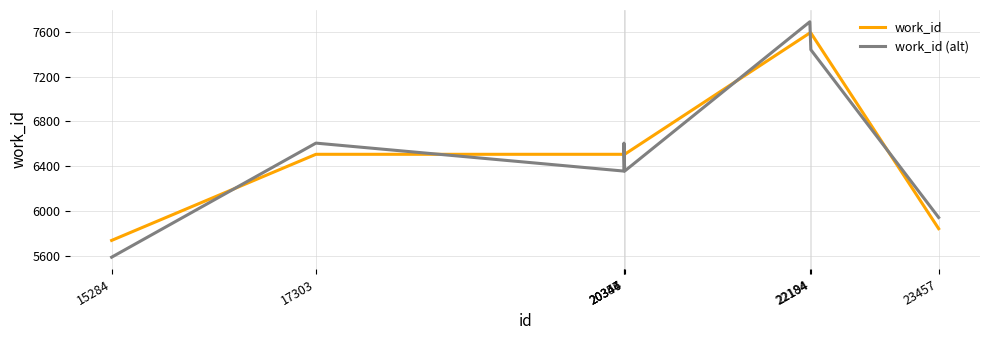

The value of work_id (alt) at 23457 is 5941. True or false?

True